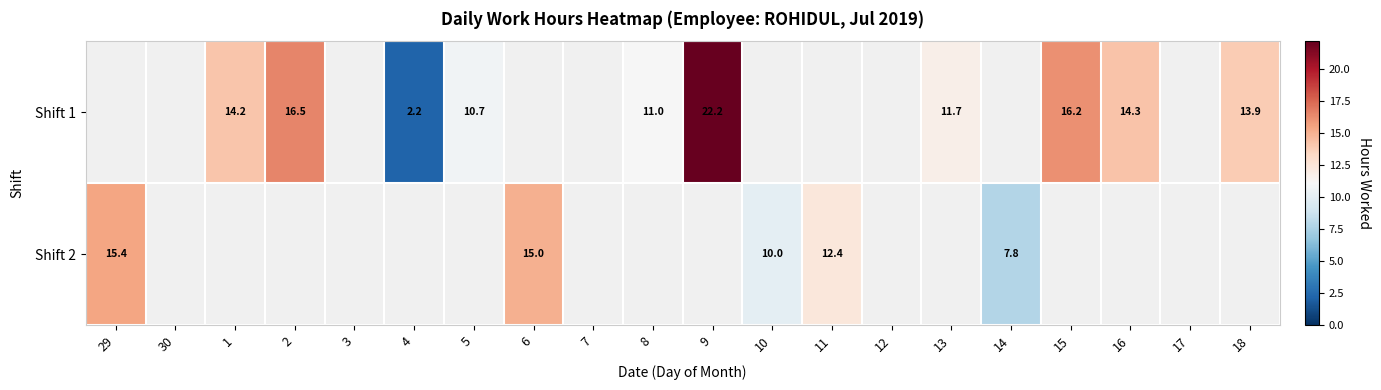

Which series has the widest spread of values?

Shift 2